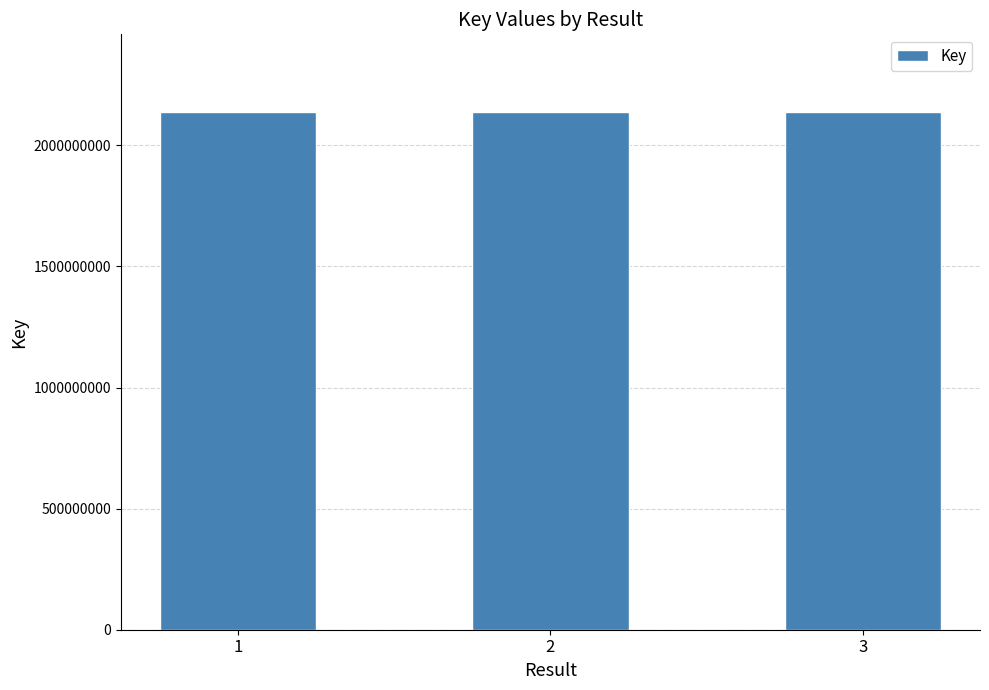

What is the maximum value shown in the chart?

2137702719